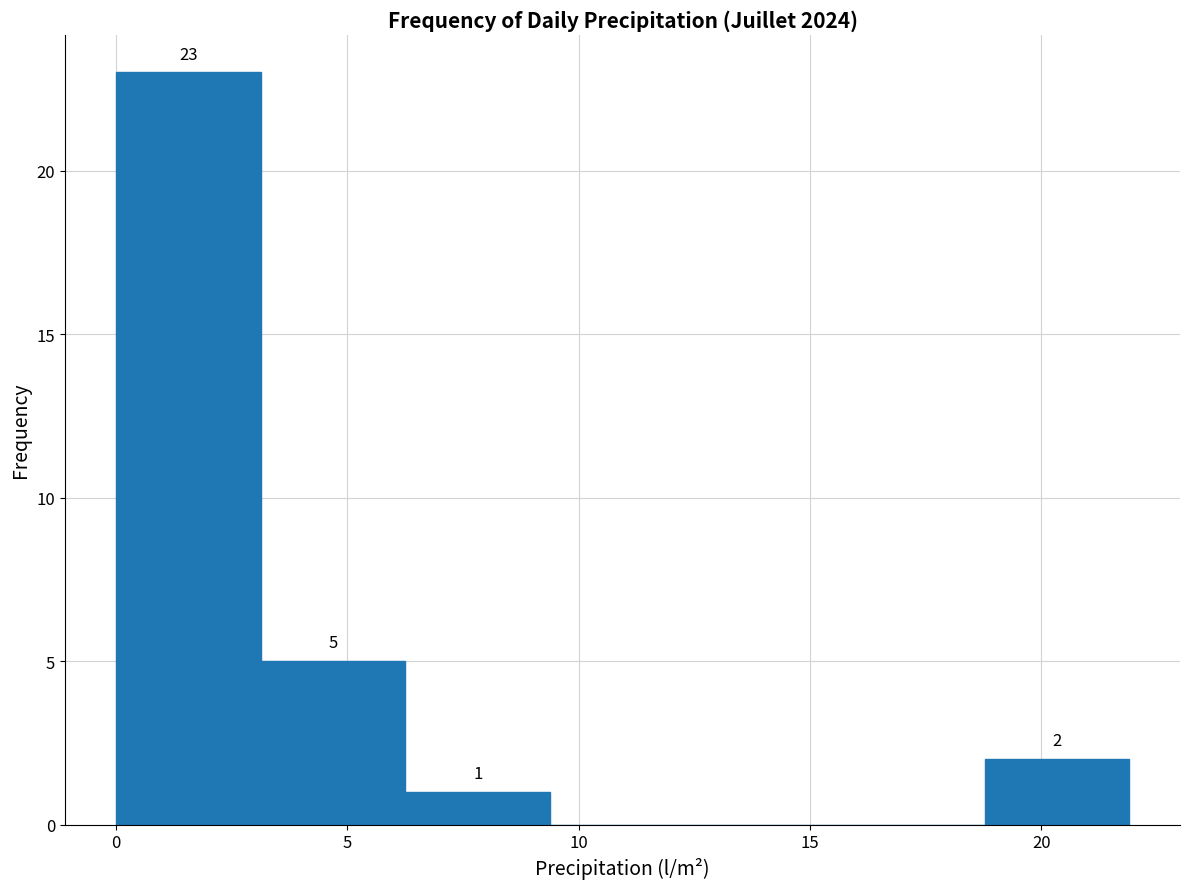

Over which range of the x-axis is the bar tallest?

0.0 to 3.0